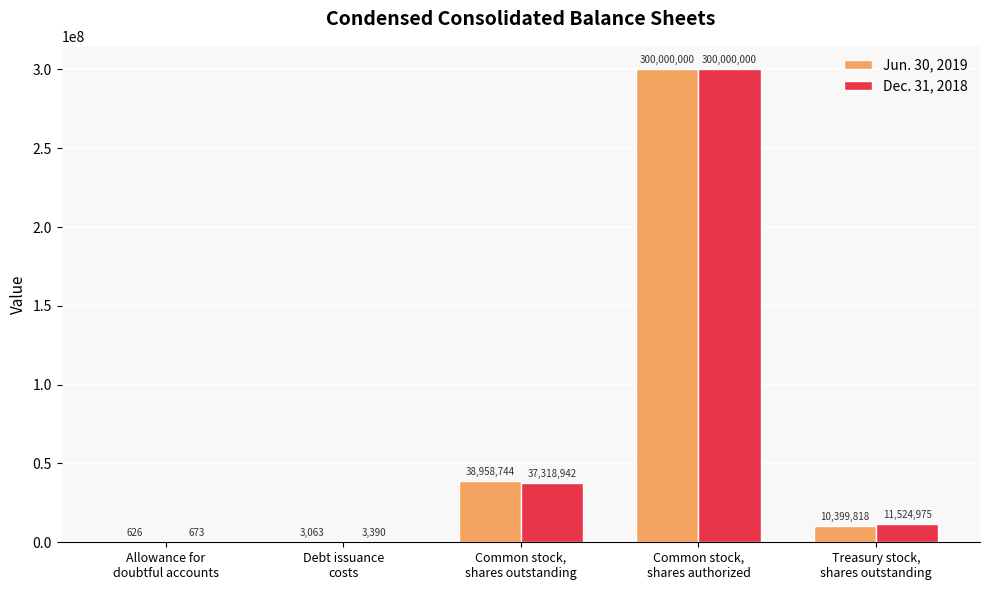

Which series has the largest total across all categories?

Jun. 30, 2019